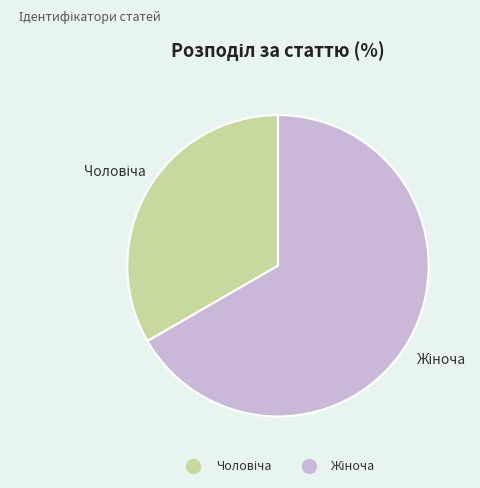

Is there a majority slice in this chart?

Yes